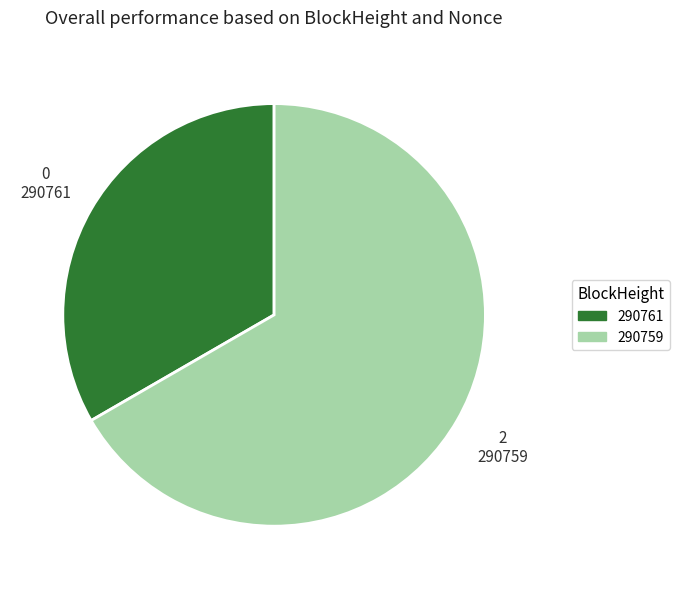

Which slice represents more than half of the pie?

290759